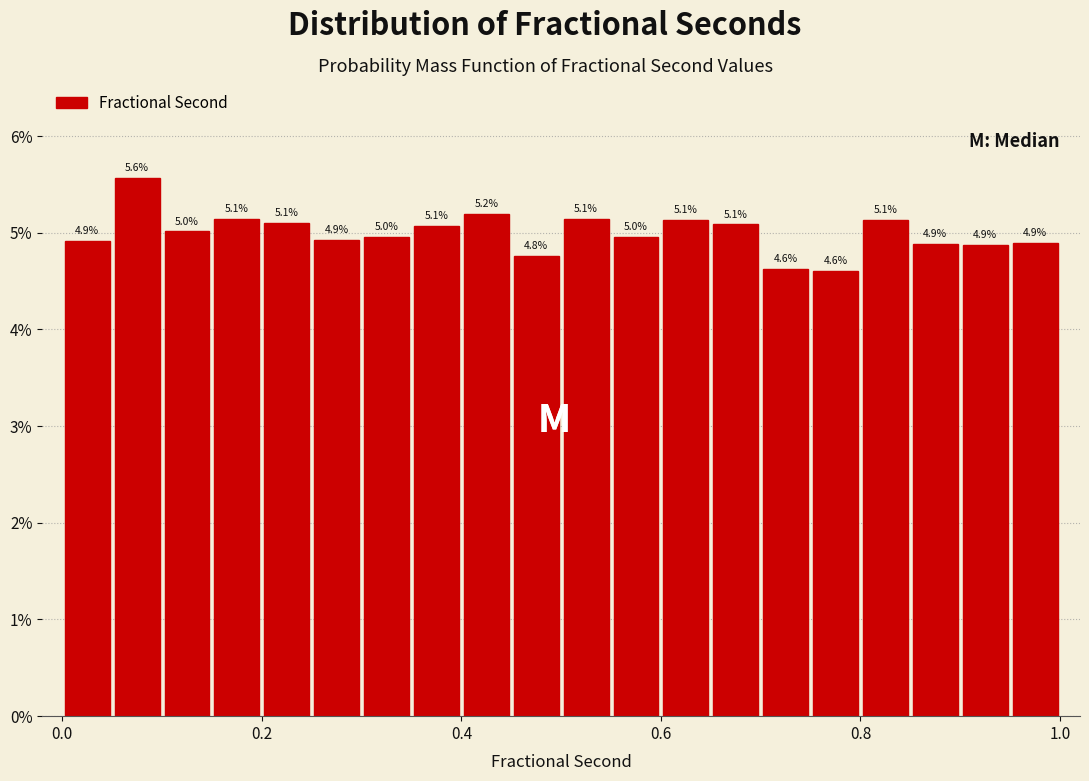

Around what value on the x-axis is the tallest bar? Give the approximate position of its centre, as read against the axis.

0.08